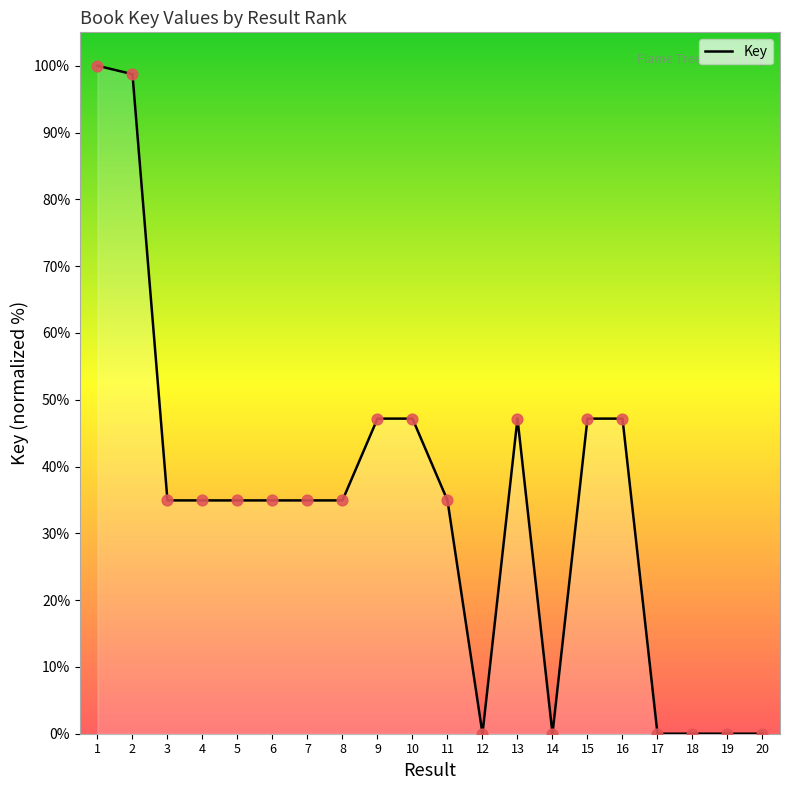

Between 5 and 15, which is larger?

15